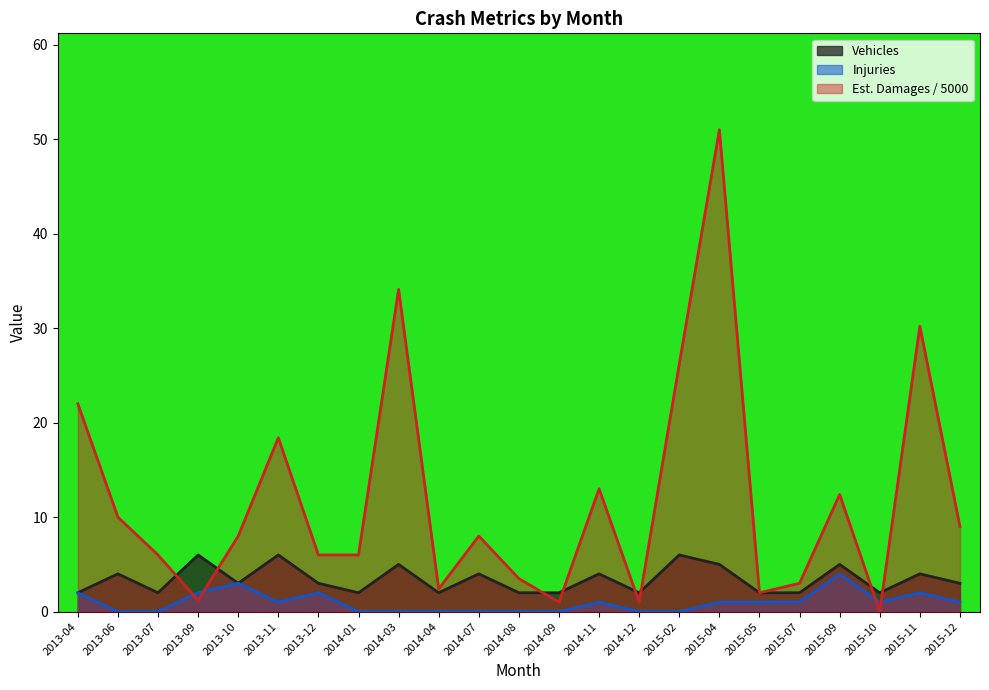

At 2014-11, list the series in order from smallest to largest.

Injuries, Vehicles, Est. Damages / 5000